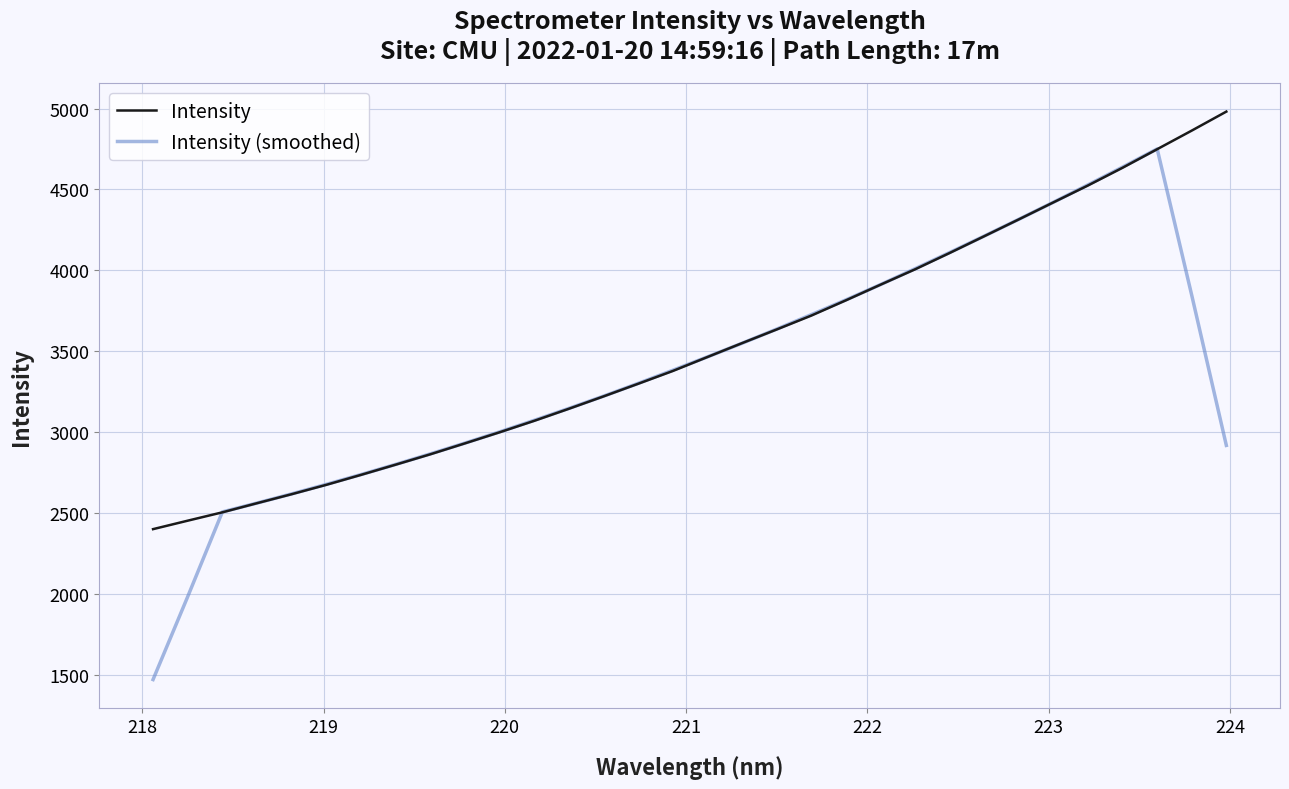

Which series has the widest spread of values?

Intensity (smoothed)